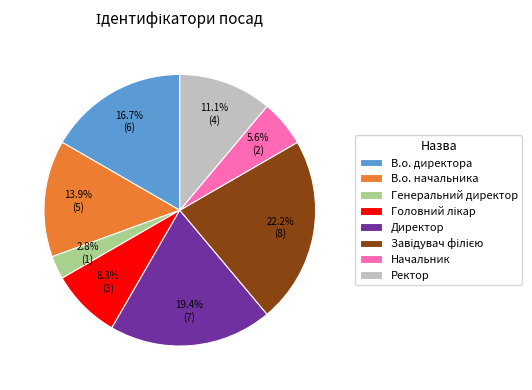

What is the smallest slice in the pie chart?

Генеральний директор